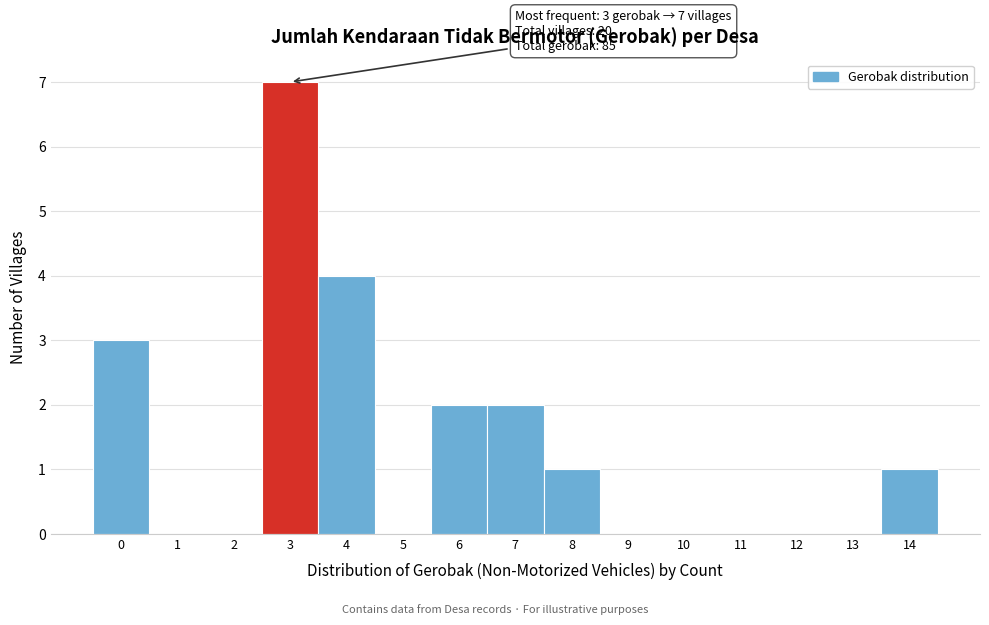

Over which range of the x-axis is the bar tallest?

2.5 to 3.5